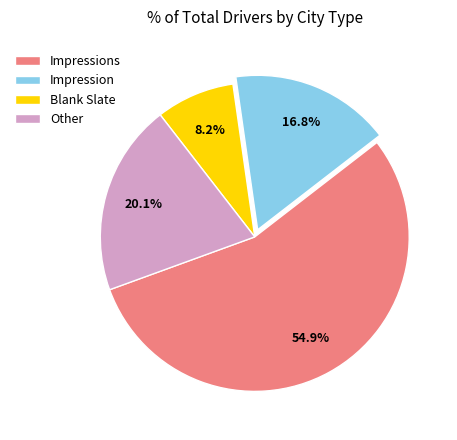

Approximately how many times larger is the value at Impression compared to Blank Slate?

2.0